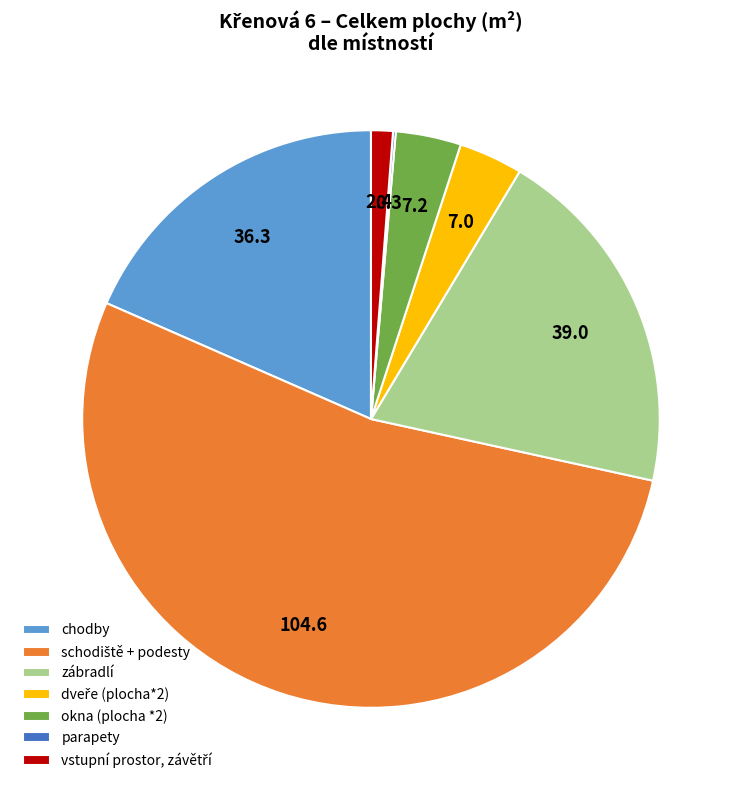

Does any single category account for the majority?

Yes